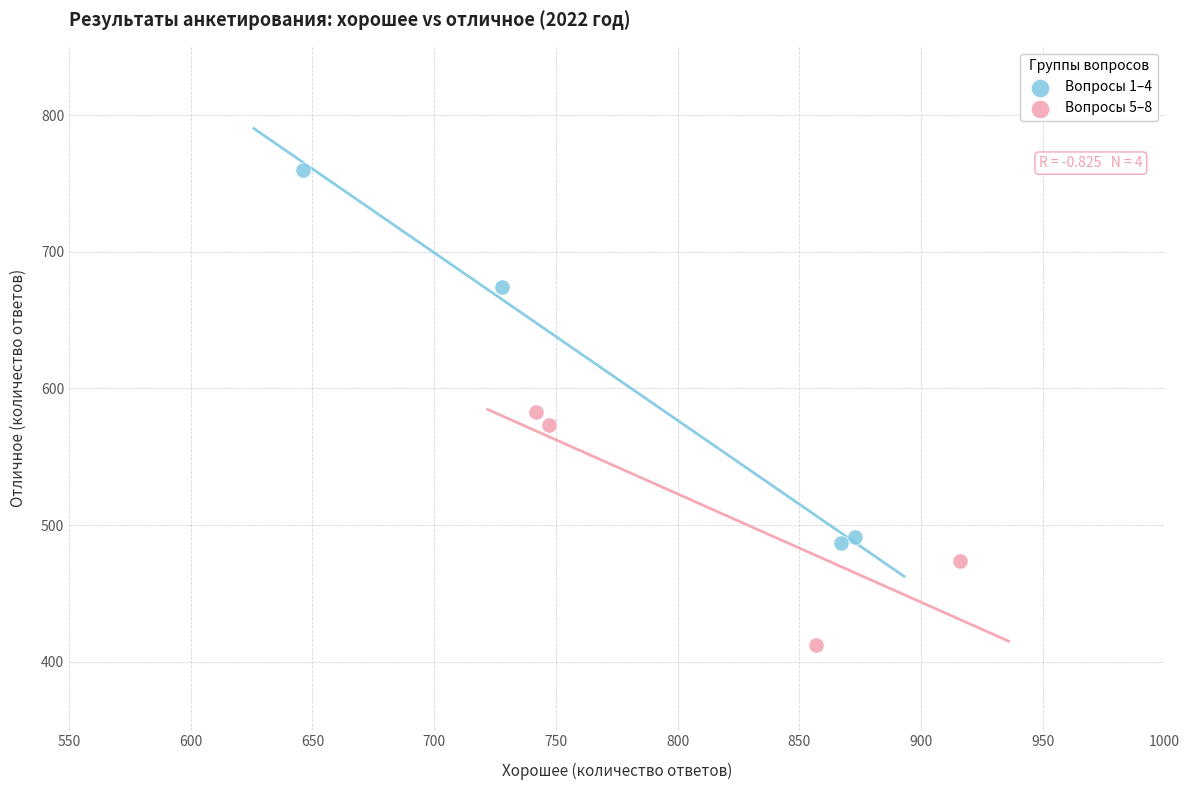

Which series contains the lowest Y value?

Вопросы 5–8